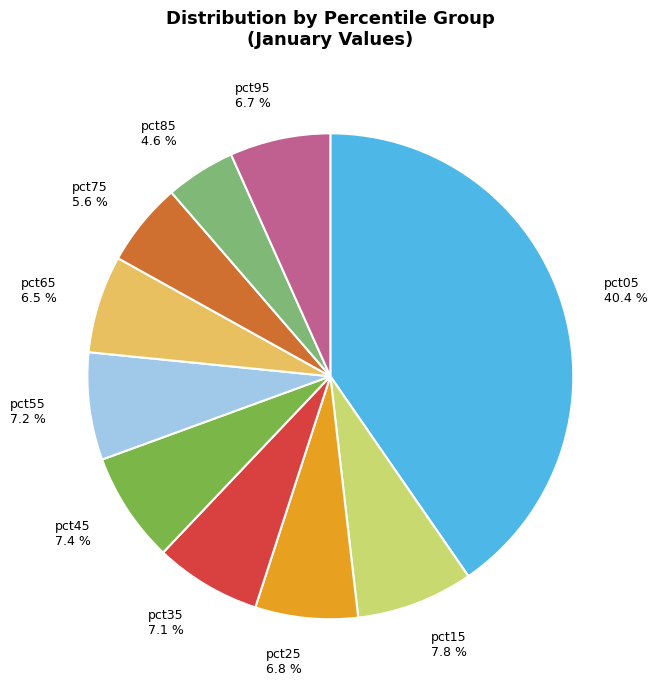

To the nearest percent, what portion does pct15 represent?

8%